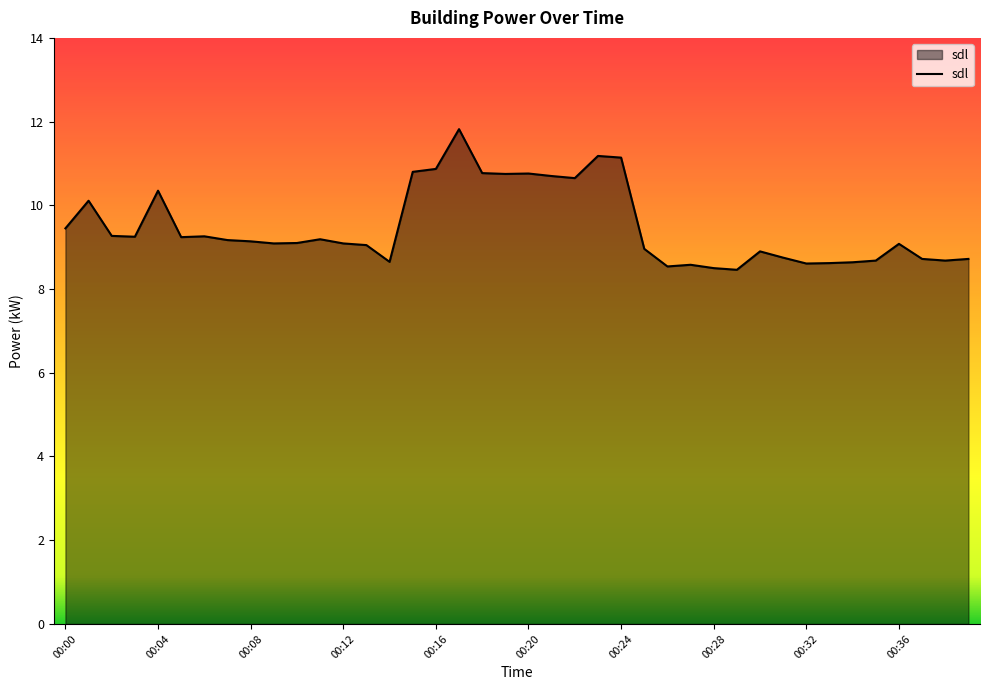

What is the maximum value shown in the chart?

11.8